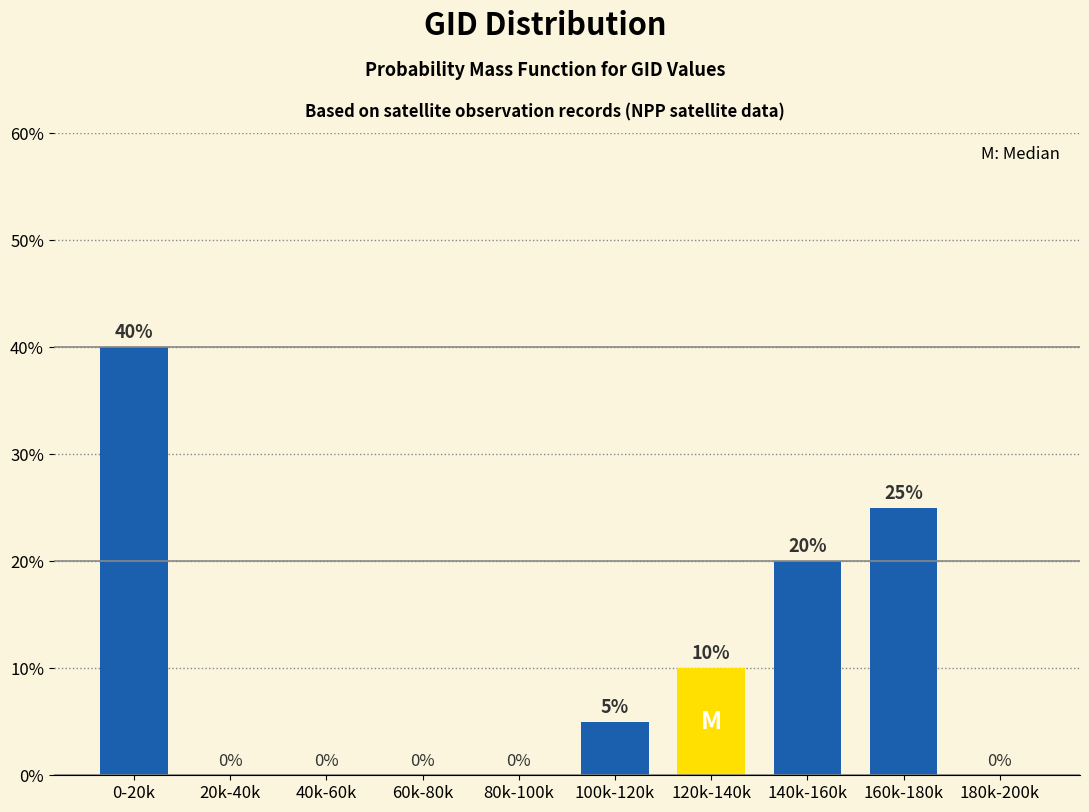

Reading left to right, extract all data points from this chart.

0-20k=40	20k-40k=0	40k-60k=0	60k-80k=0	80k-100k=0	100k-120k=5	120k-140k=10	140k-160k=20	160k-180k=25	180k-200k=0